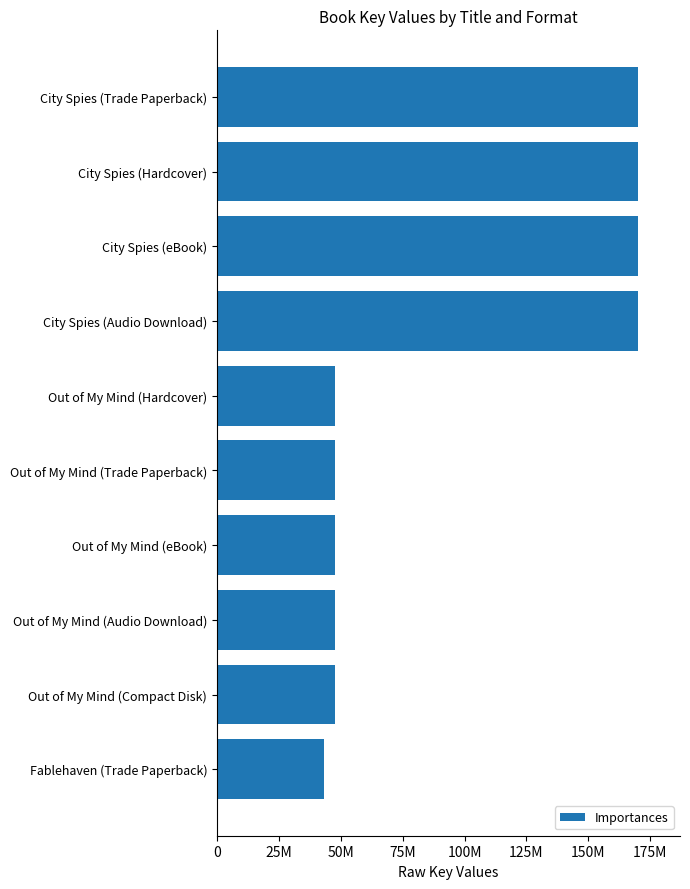

What is the difference between the maximum and minimum values?

126651944